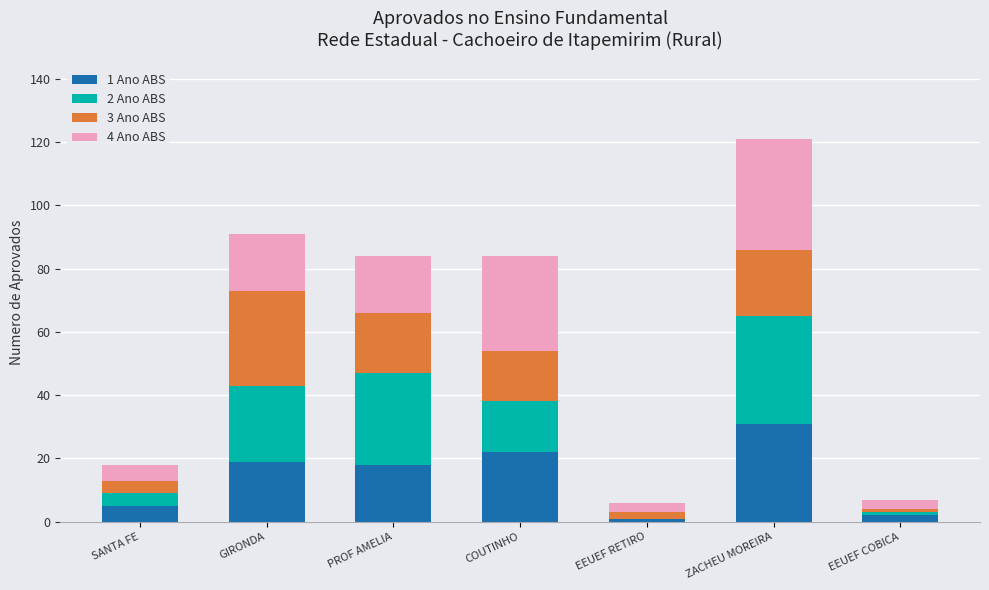

At which category is the sum across all series the highest?

ZACHEU MOREIRA